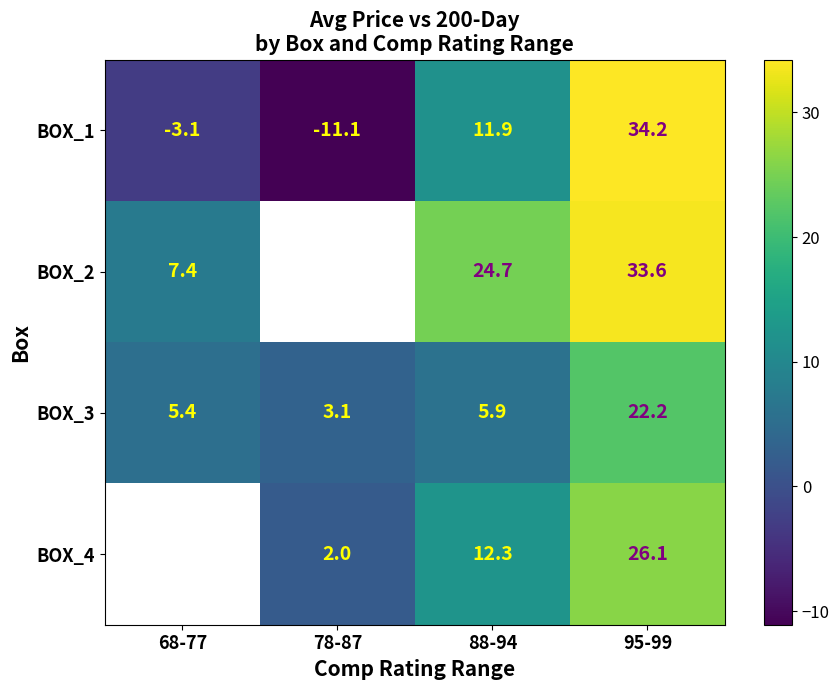

At 95-99, list the series in order from largest to smallest.

BOX_1, BOX_2, BOX_4, BOX_3